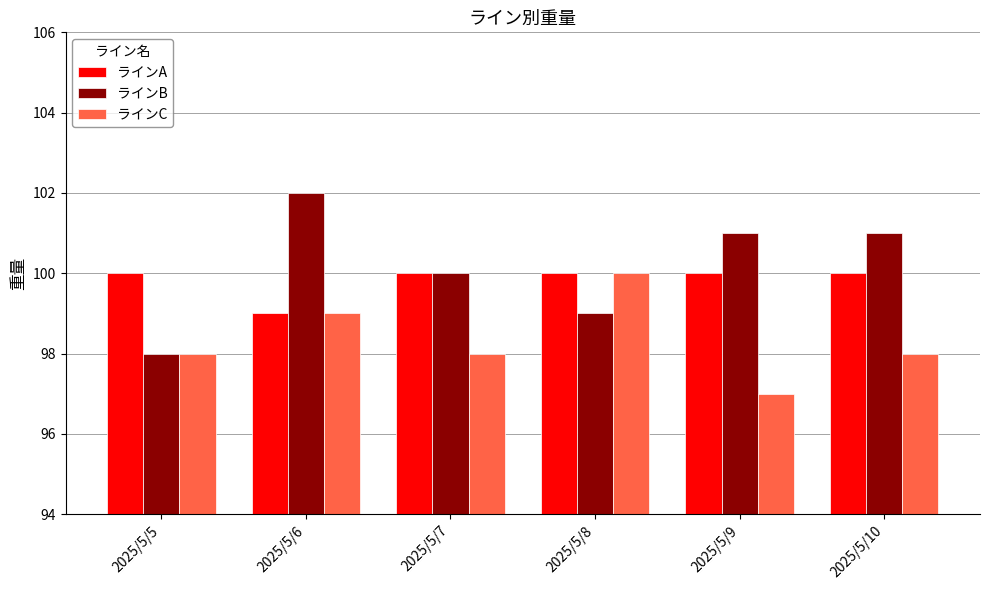

Reading left to right, what are all the values shown in this chart?

ラインA: 100	99	100	100	100	100
ラインB: 98	102	100	99	101	101
ラインC: 98	99	98	100	97	98